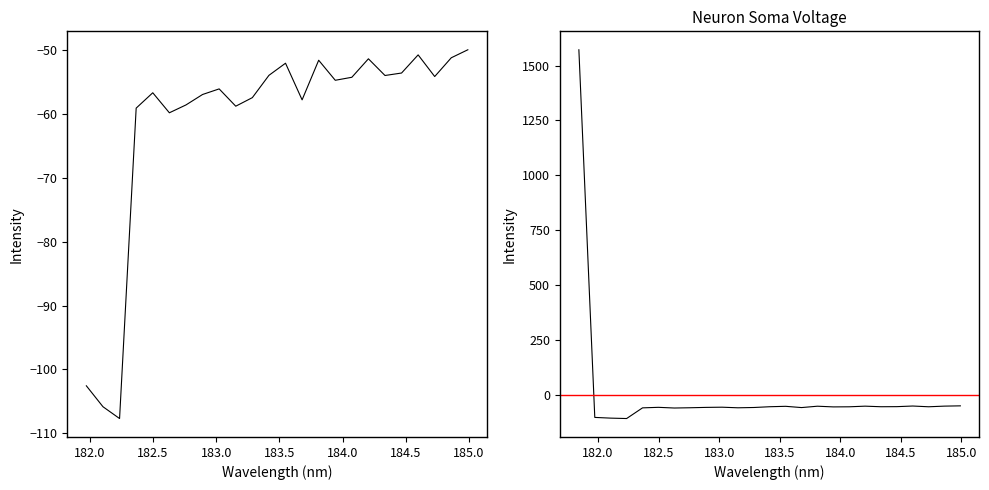

Is this an area chart (filled region under the line)?

No